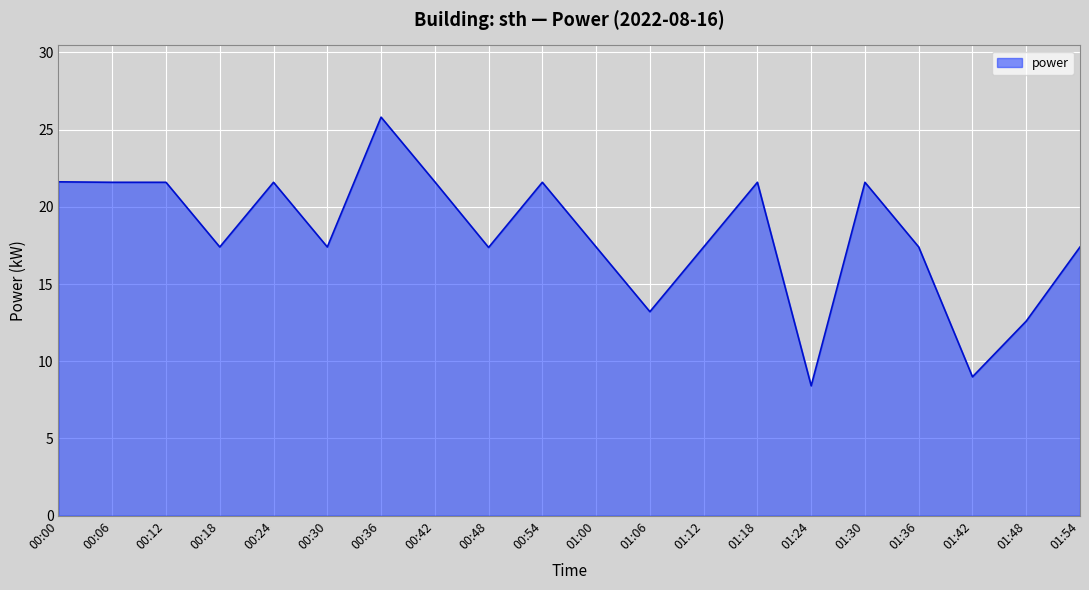

Where does the data first go above 17?

00:00